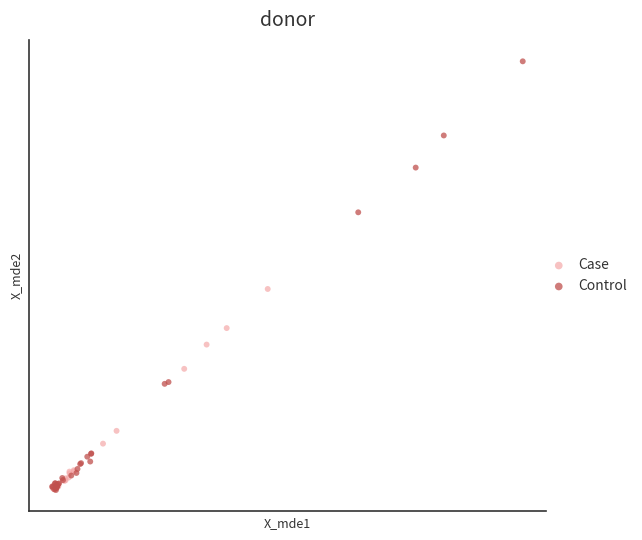

What are all the series names shown in the legend?

Case, Control